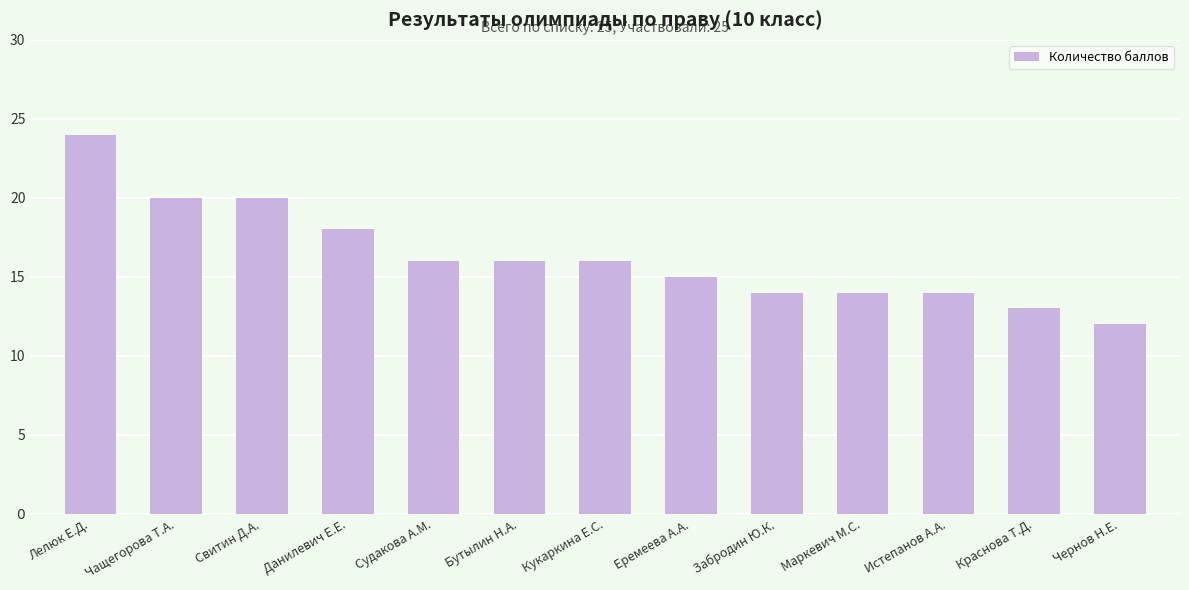

Reading right to left, what are all the values shown in this chart?

Чернов Н.Е.=12	Краснова Т.Д.=13	Истепанов А.А.=14	Маркевич М.С.=14	Забродин Ю.К.=14	Еремеева А.А.=15	Кукаркина Е.С.=16	Бутылин Н.А.=16	Судакова А.М.=16	Данилевич Е.Е.=18	Свитин Д.А.=20	Чащегорова Т.А.=20	Лелюк Е.Д.=24